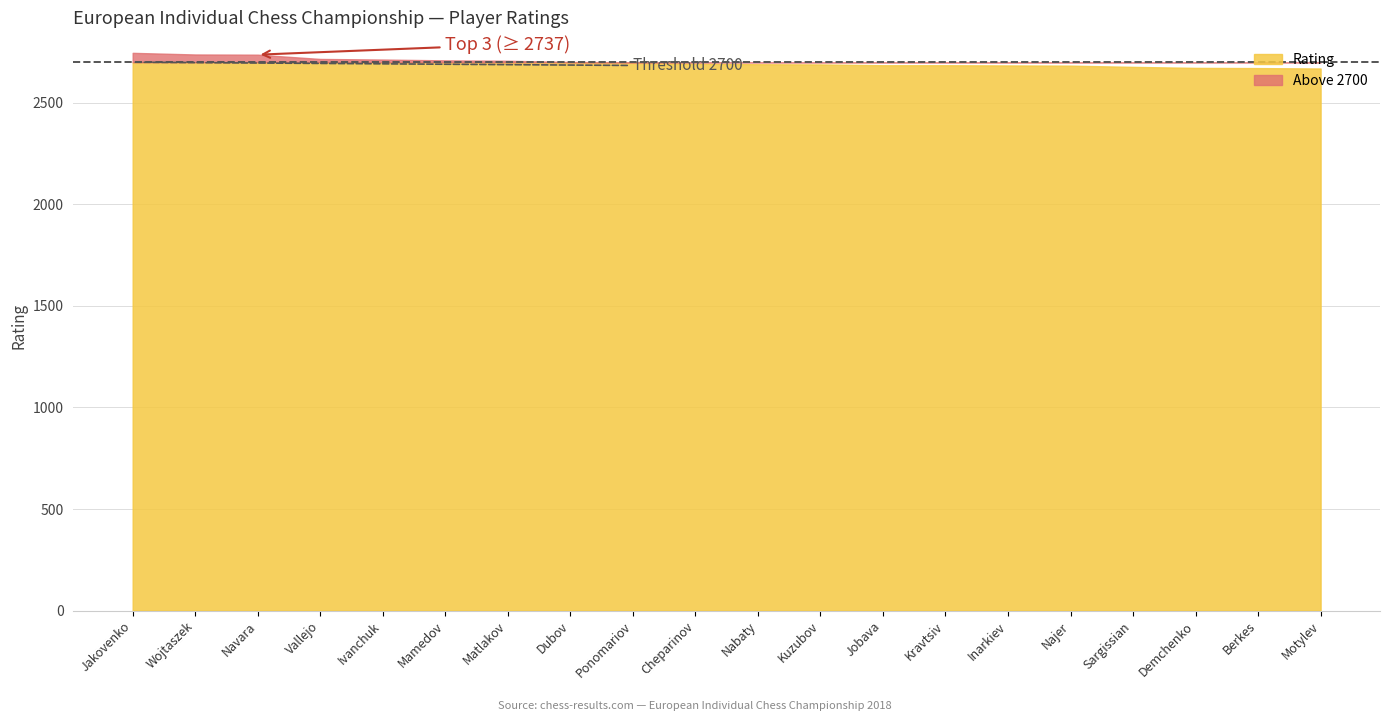

Which series has the largest range (max minus min)?

Rating